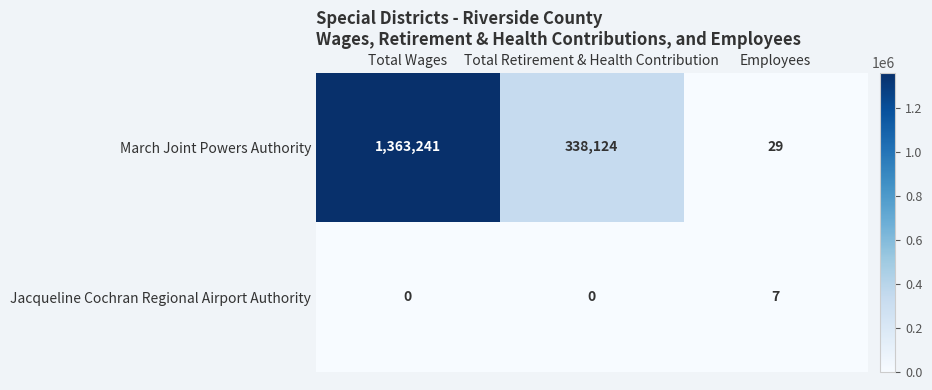

Rank the series by their maximum value, from lowest to highest.

Jacqueline Cochran Regional Airport Authority, March Joint Powers Authority